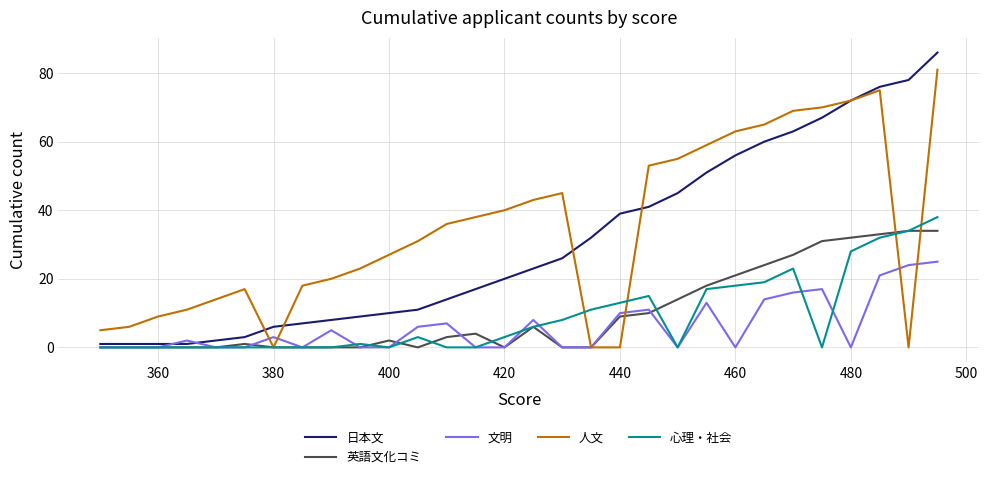

What is the difference between the maximum and minimum values in the 日本文 series?

85